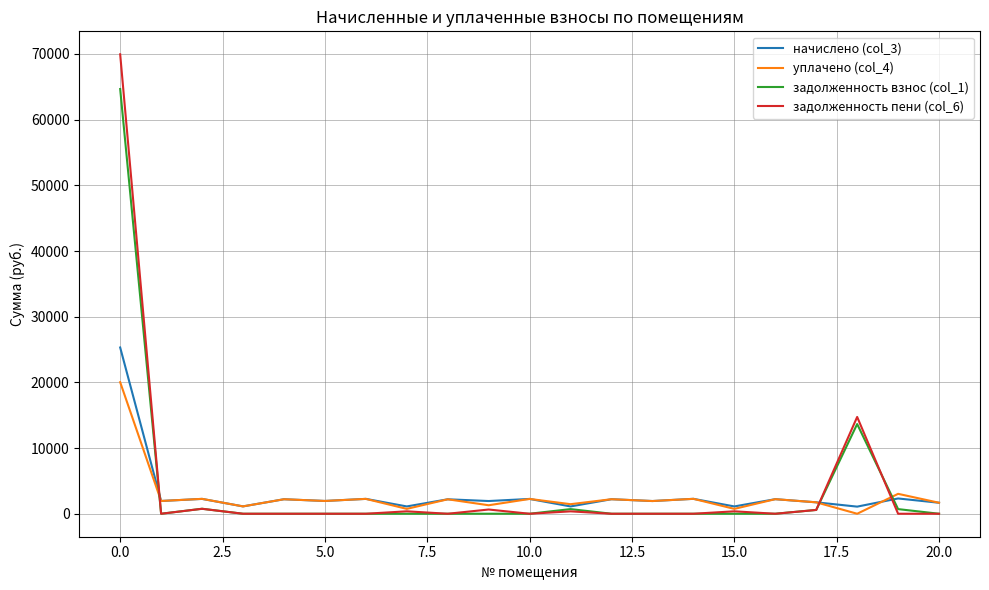

How many values in the уплачено (col_4) series exceed 1946?

11